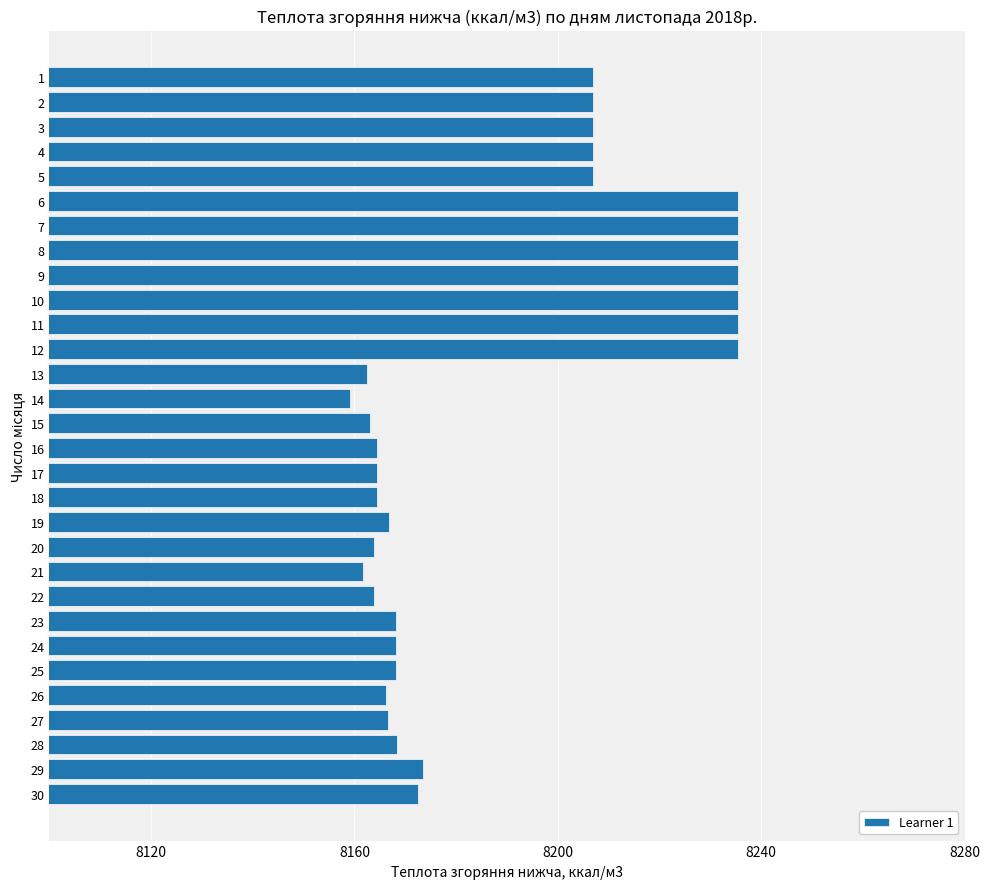

Does the chart contain stacked bars?

No